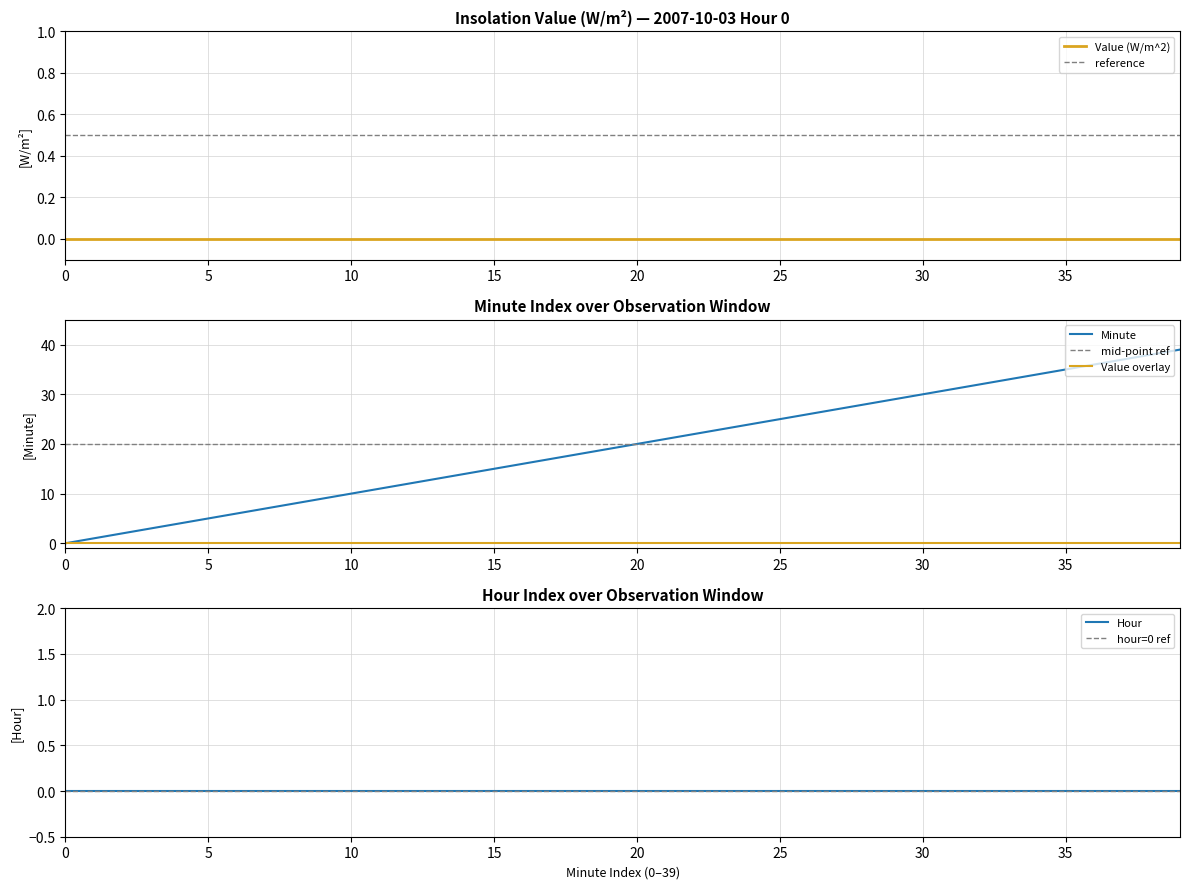

True or false: Minute has a value of 19 at 19.

True